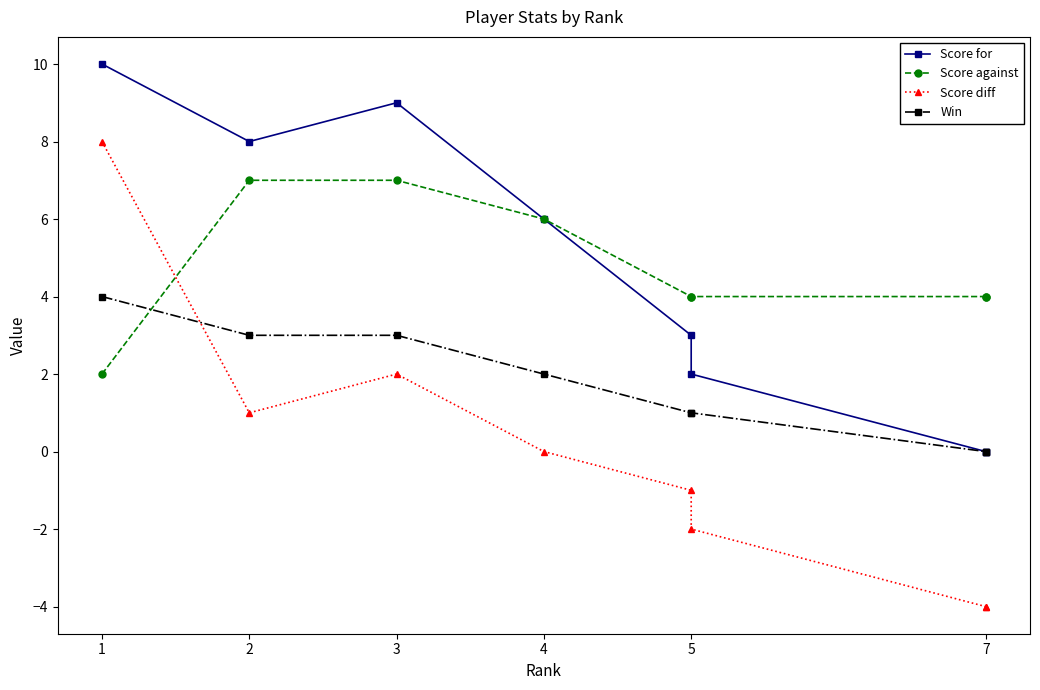

The Win series shows 1 at 5. True or false?

True